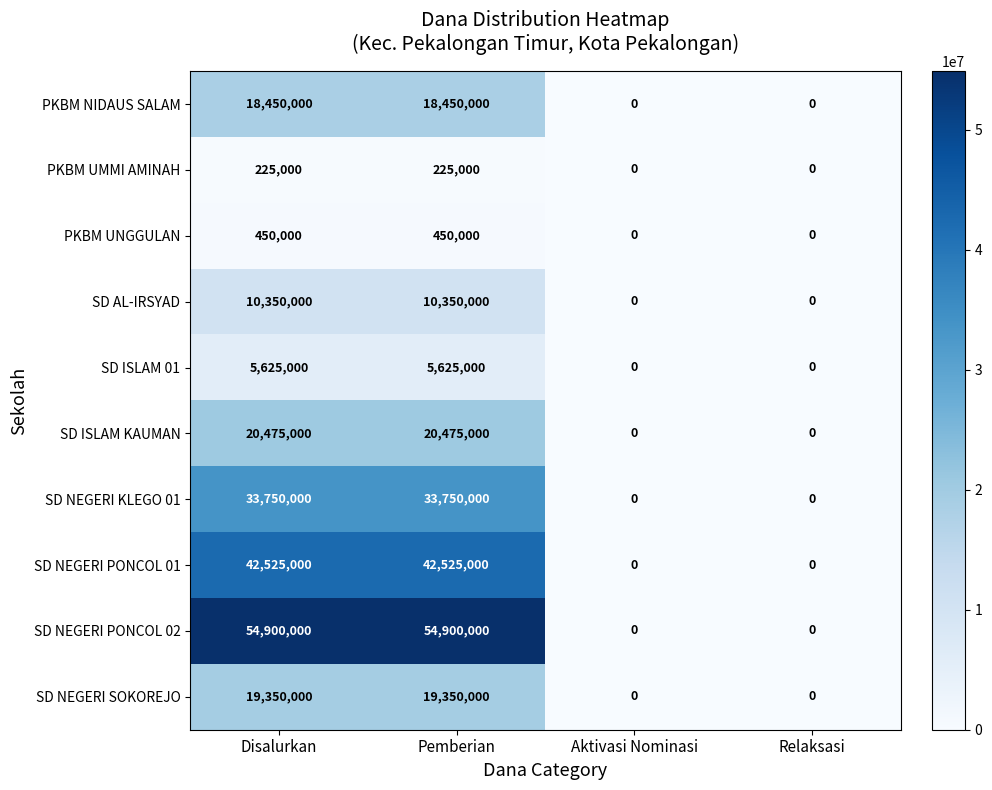

What is the difference between the highest and lowest values at Pemberian?

54675000